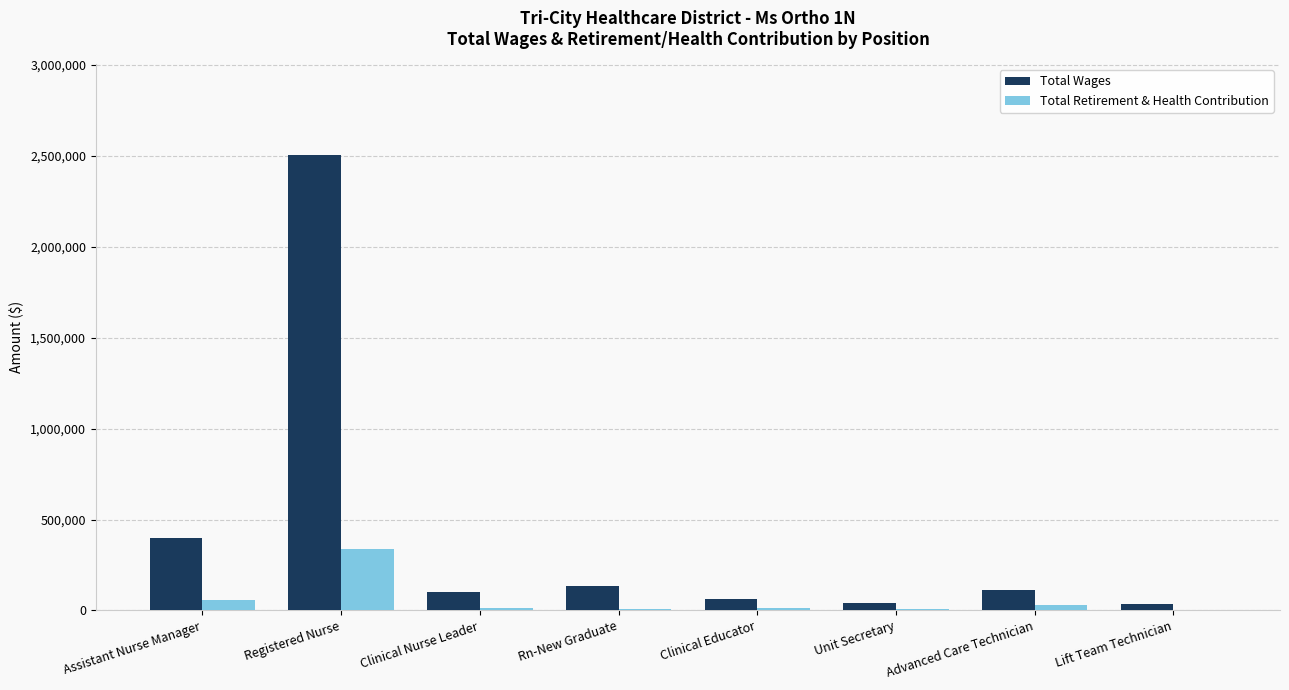

Which category has the highest value across all series?

Registered Nurse